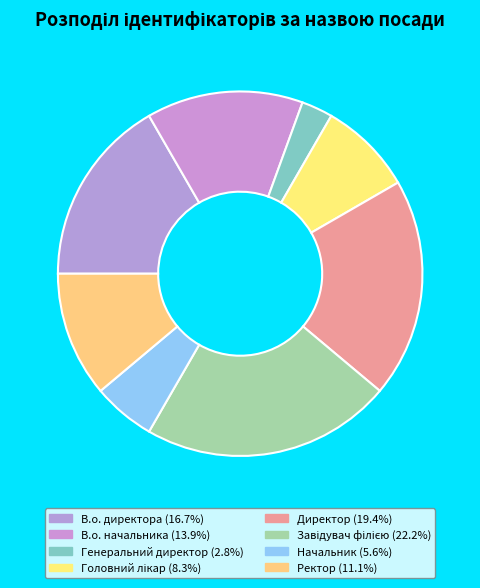

To the nearest percent, what is the average slice percentage?

12%